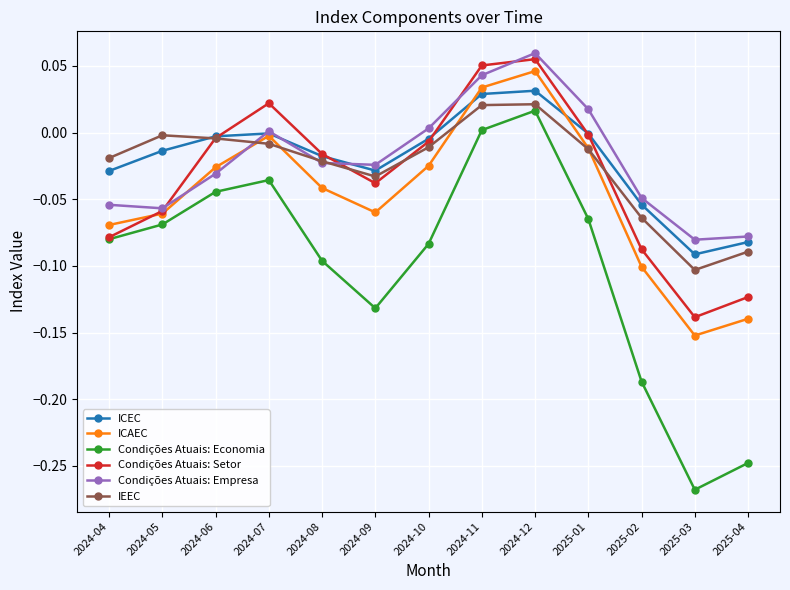

Which series changed the most between 2024-06 and 2024-09?

Condições Atuais: Economia